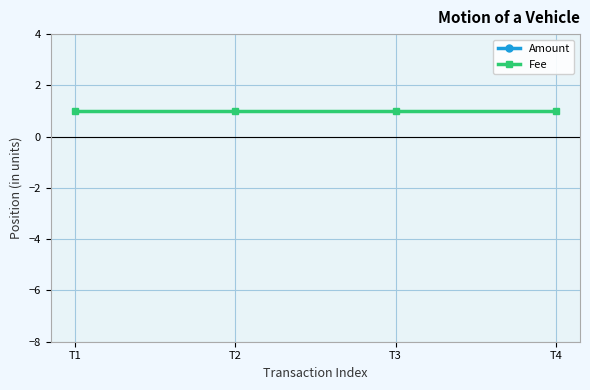

Read the Amount value at T3.

5